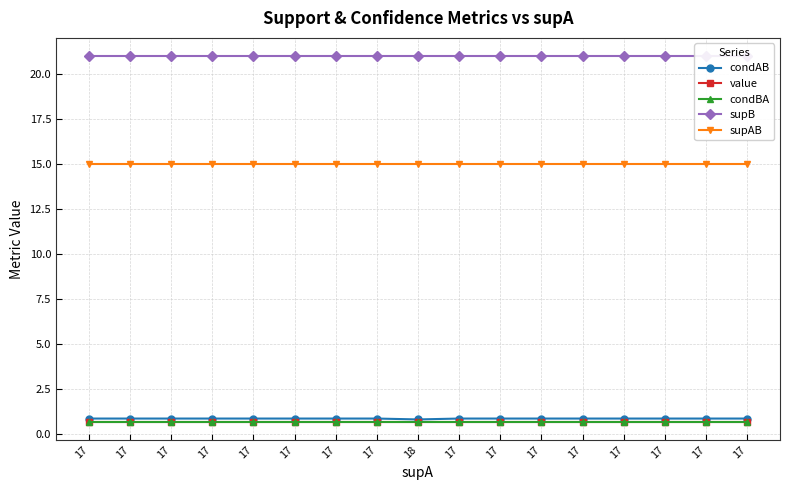

Which series has the largest total across all categories?

supB